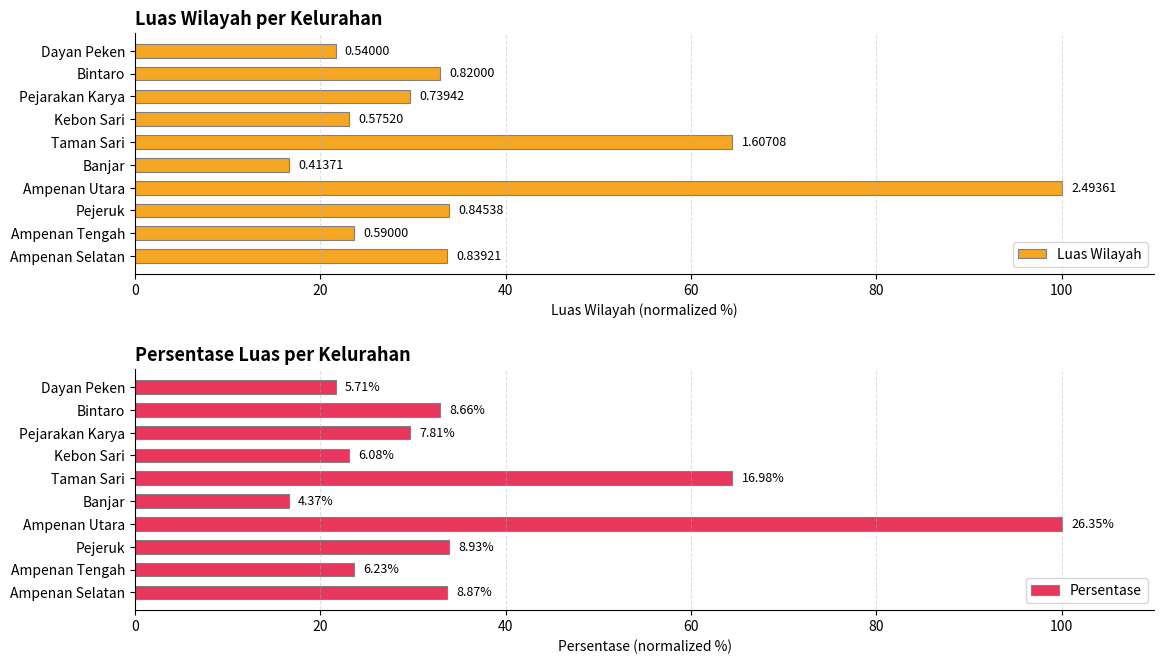

How many categories are shown in the chart?

10